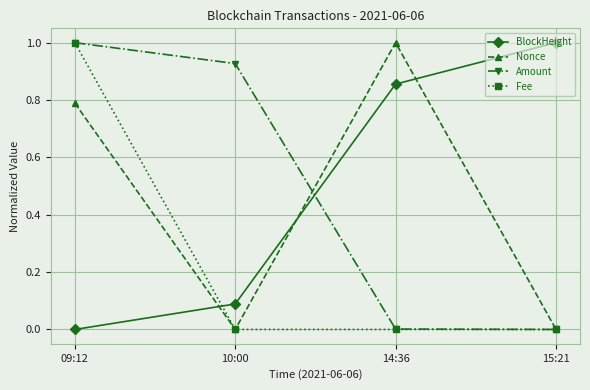

Is this an area chart (filled region under the line)?

No